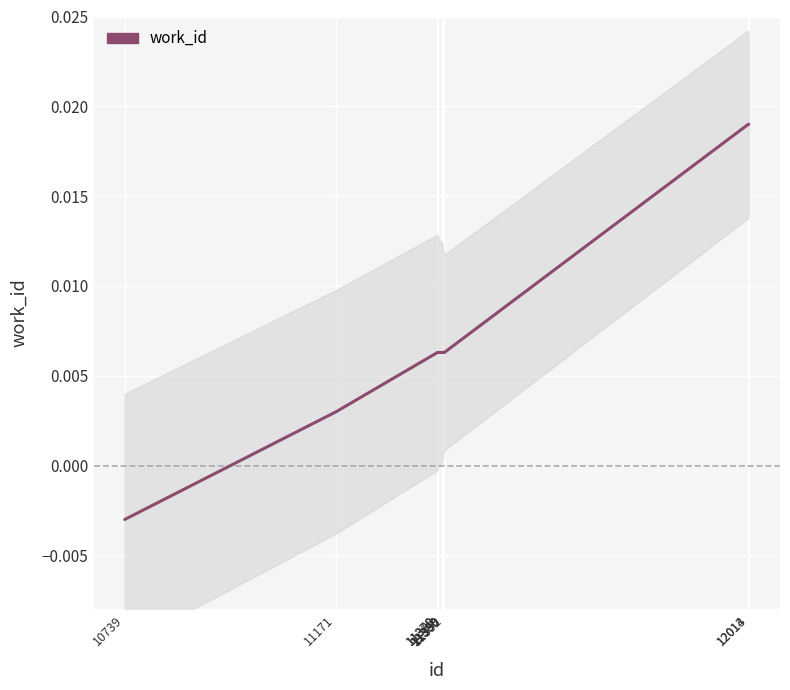

Which label corresponds to the smallest value in the chart?

10739